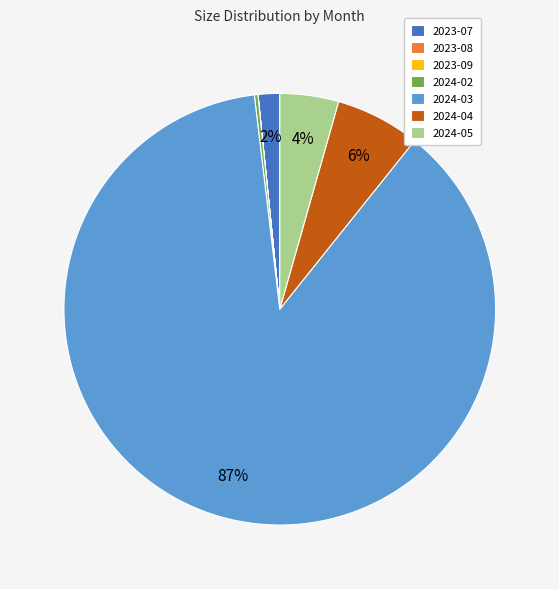

Which has a higher value, 2024-04 or 2024-03?

2024-03